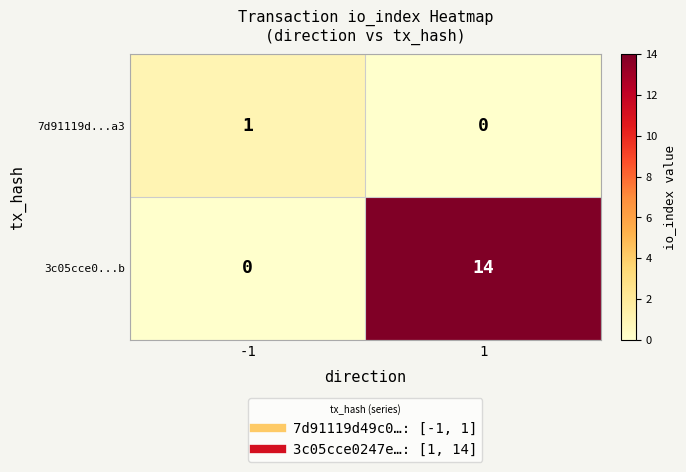

What is the maximum value shown in the chart?

14